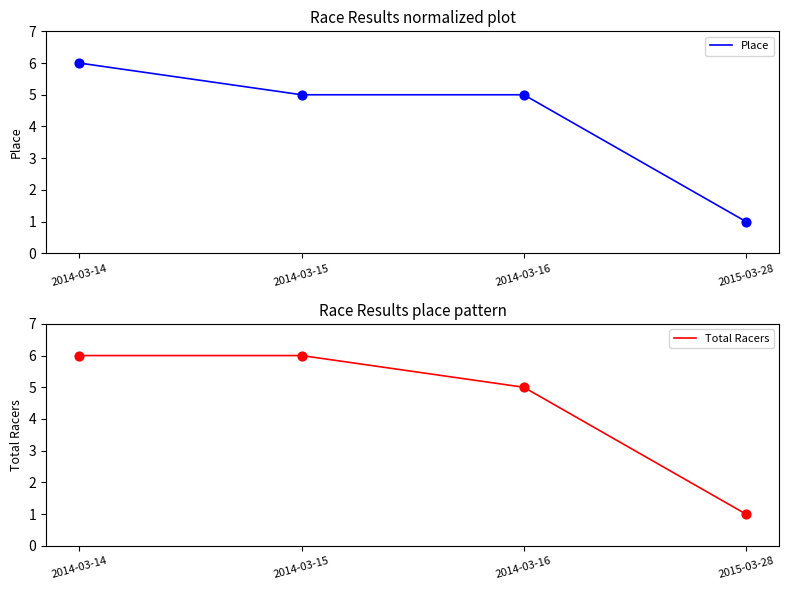

Which series reaches the maximum Y coordinate?

Place